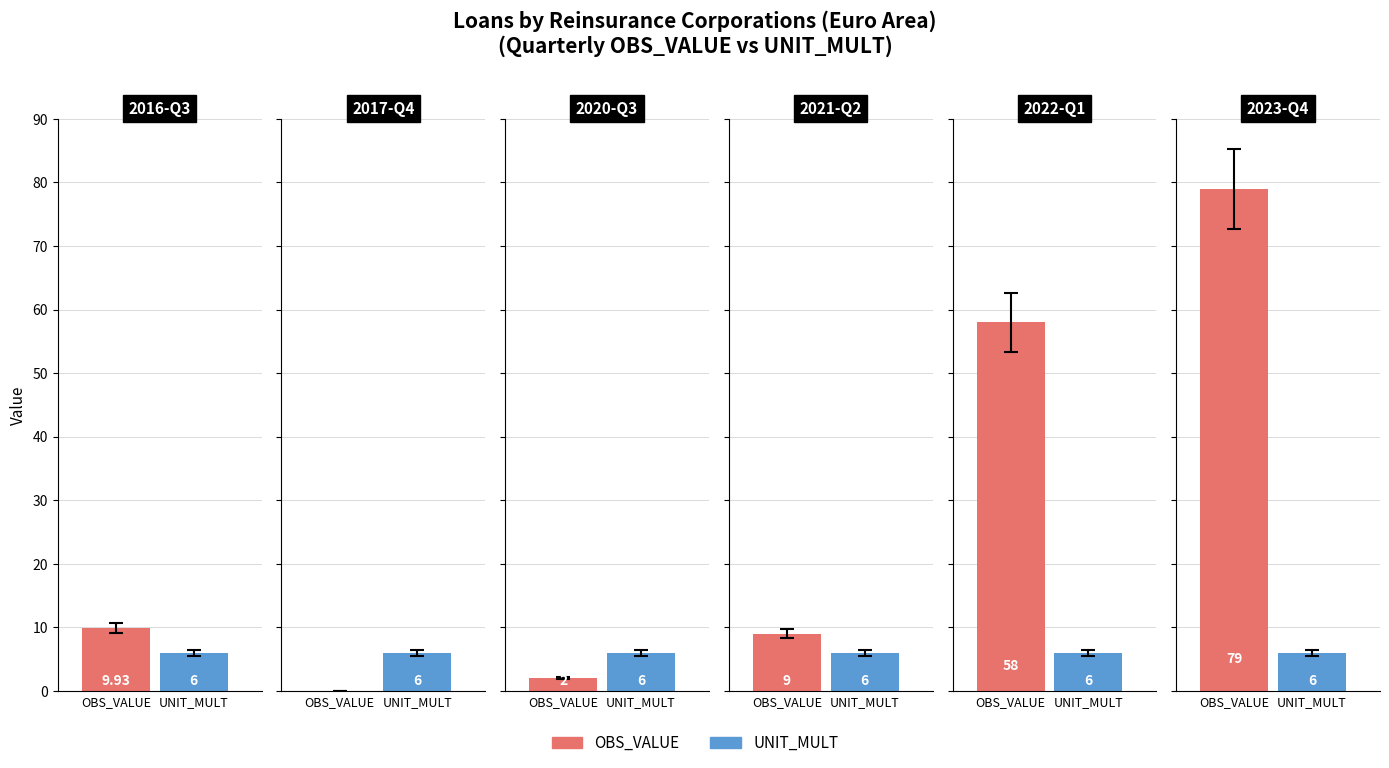

How many positive values does the OBS_VALUE series have?

5